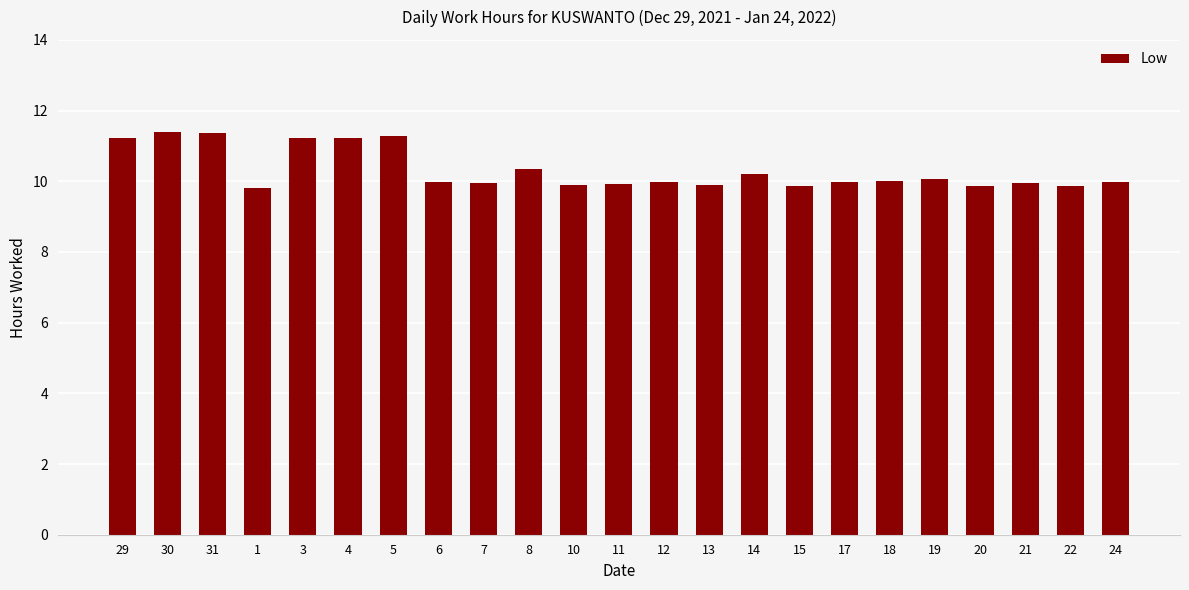

What is the average value?

10.3